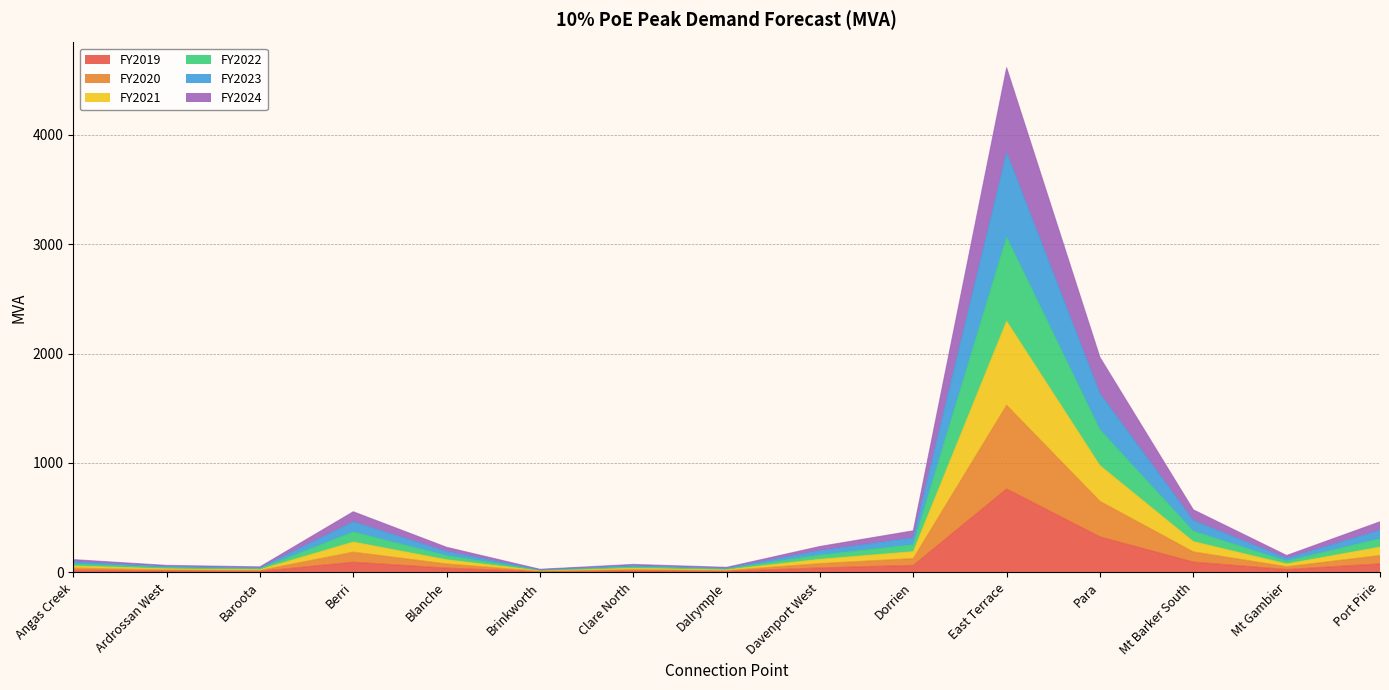

The value of FY2023 at Port Pirie is 587.9. True or false?

False